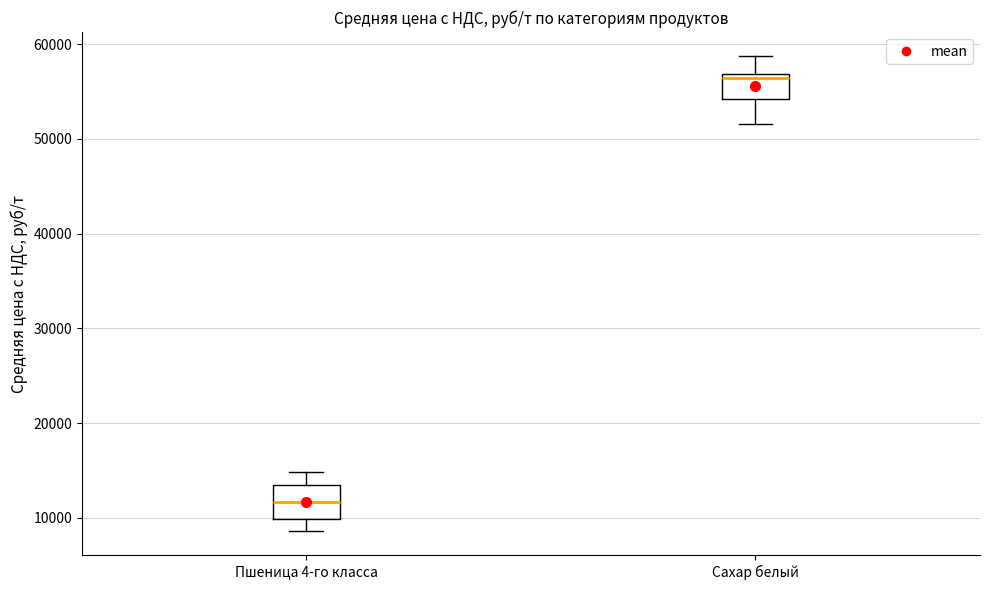

Which box's median line is the lowest?

Пшеница 4-го класса